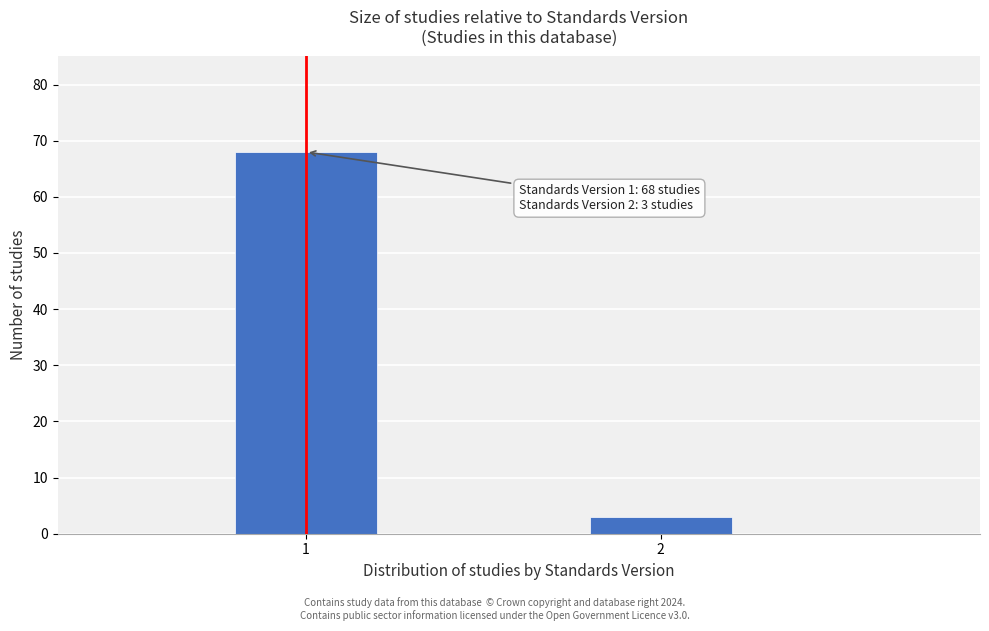

Reading left to right, list all the values displayed in this chart.

68	3